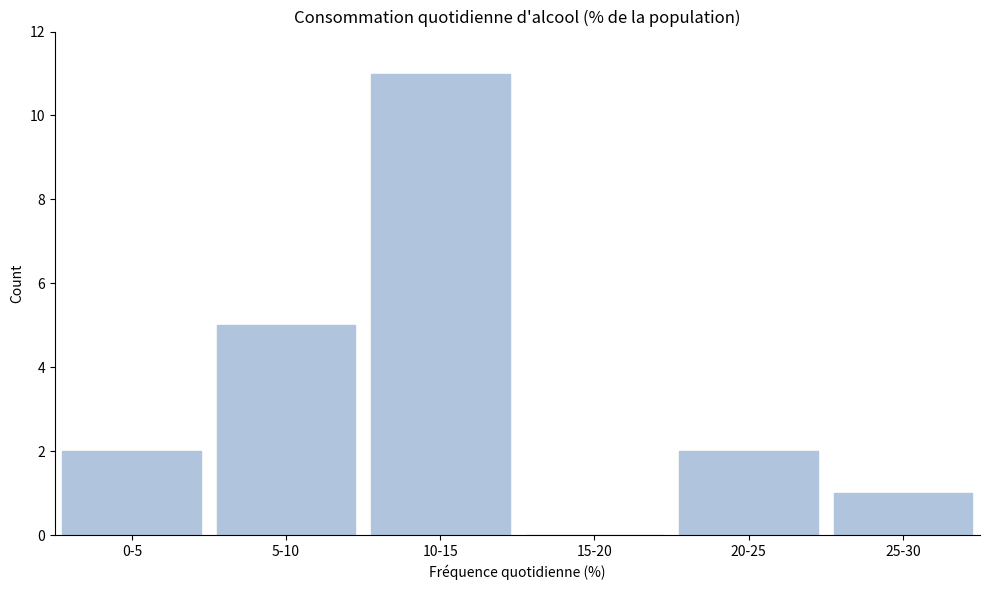

Reading right to left, transcribe all the data shown in this chart.

25-30=1	20-25=2	15-20=0	10-15=11	5-10=5	0-5=2